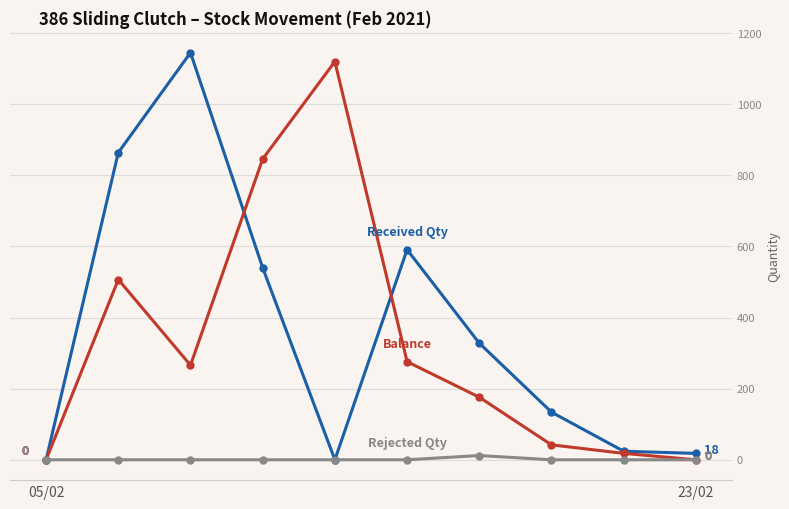

Count the number of categories in the chart.

10